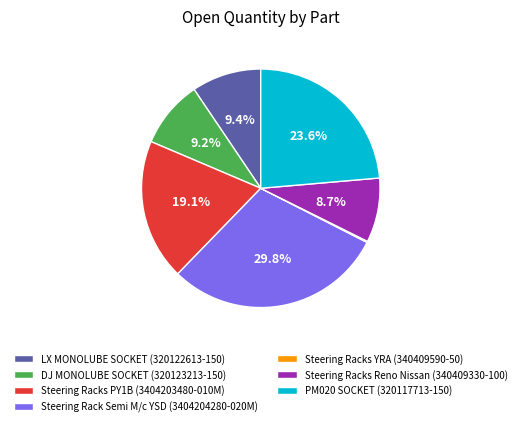

What is the ratio of the value at LX MONOLUBE SOCKET (320122613-150) to the value at Steering Rack Semi M/c YSD (3404204280-020M)?

0.3